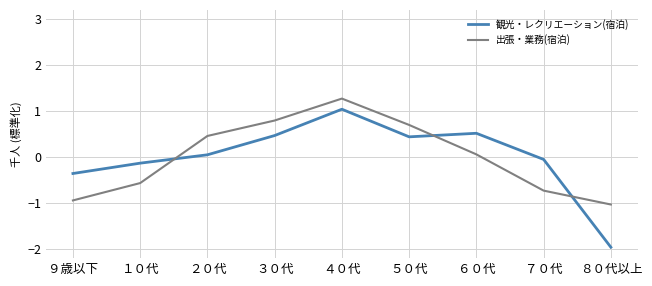

List the series in order of their peak value, lowest first.

観光・レクリエーション(宿泊), 出張・業務(宿泊)